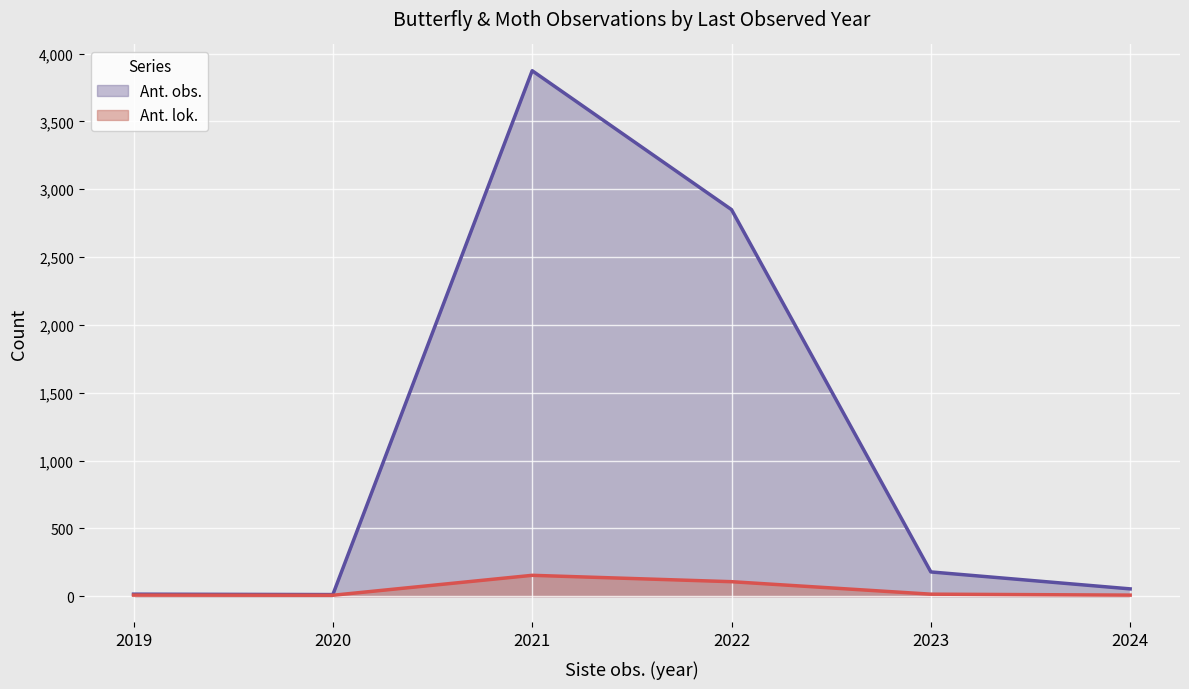

List the labels in order of value, largest first.

2021, 2022, 2023, 2024, 2019, 2020